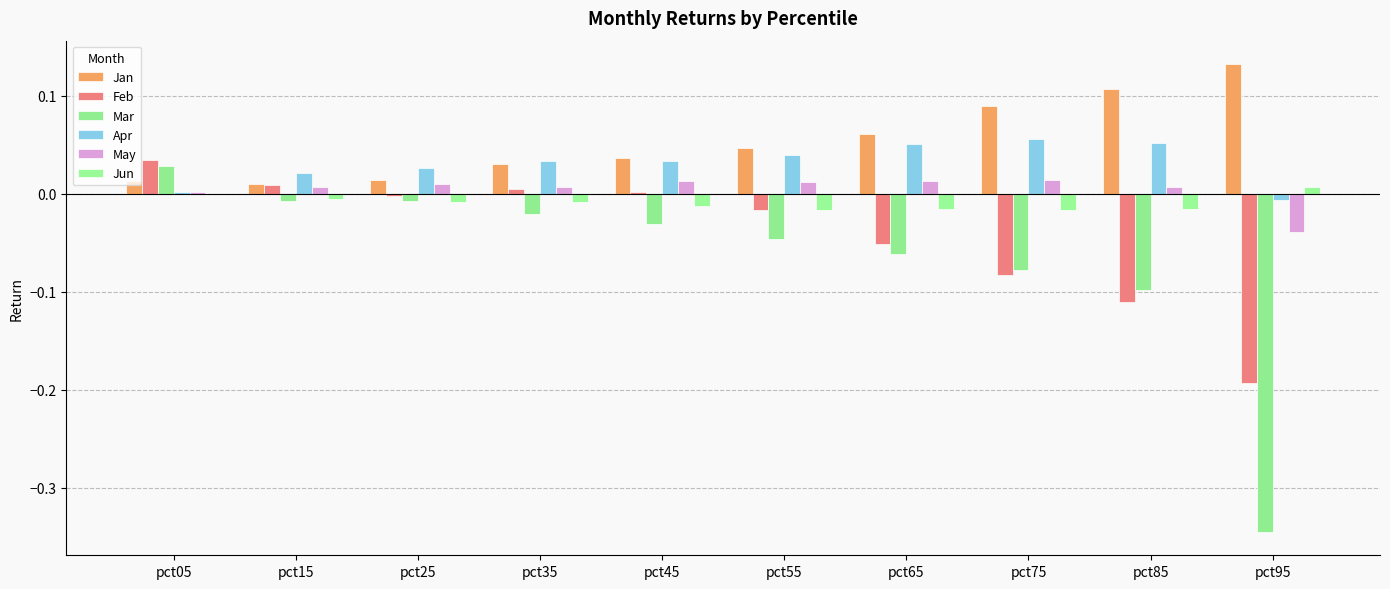

Count the number of categories in the chart.

10